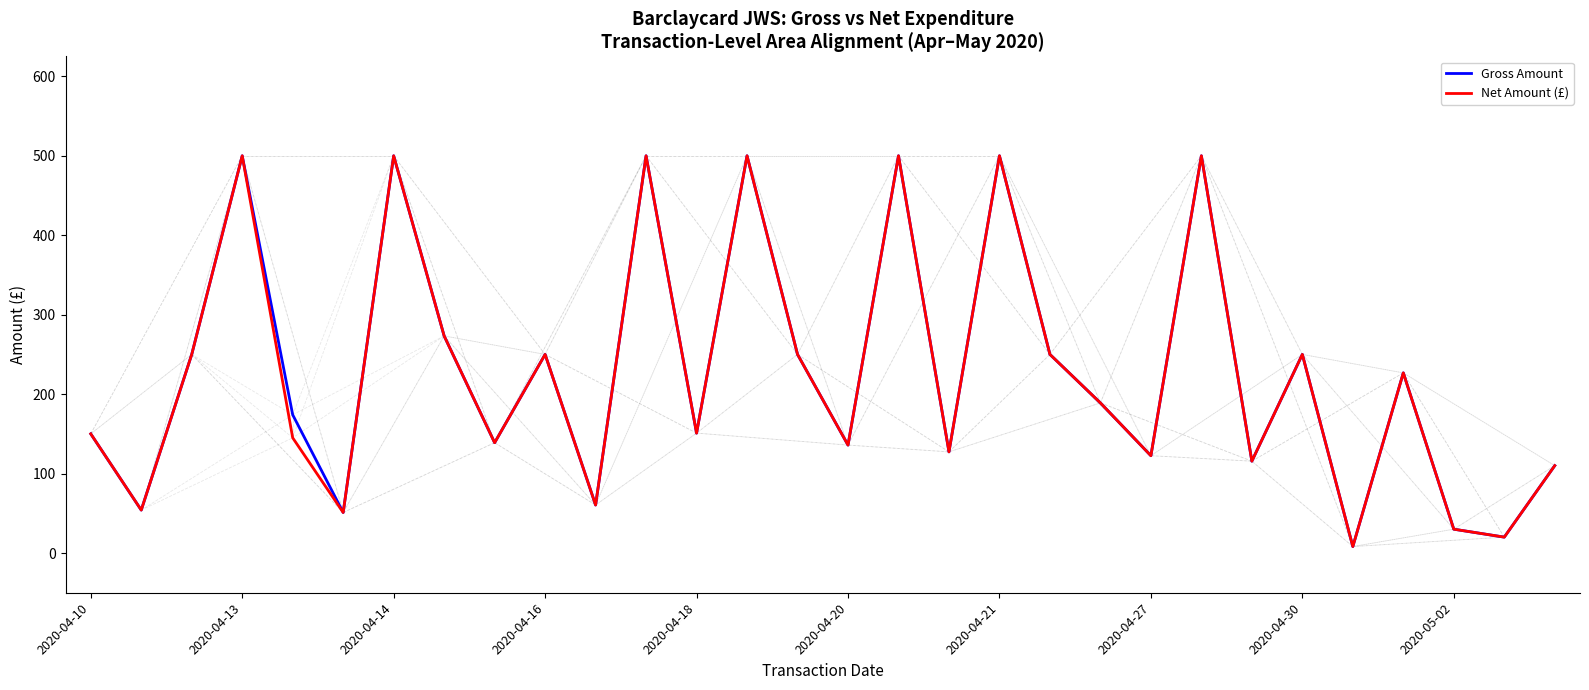

What is the lowest value of the Gross Amount series?

8.1